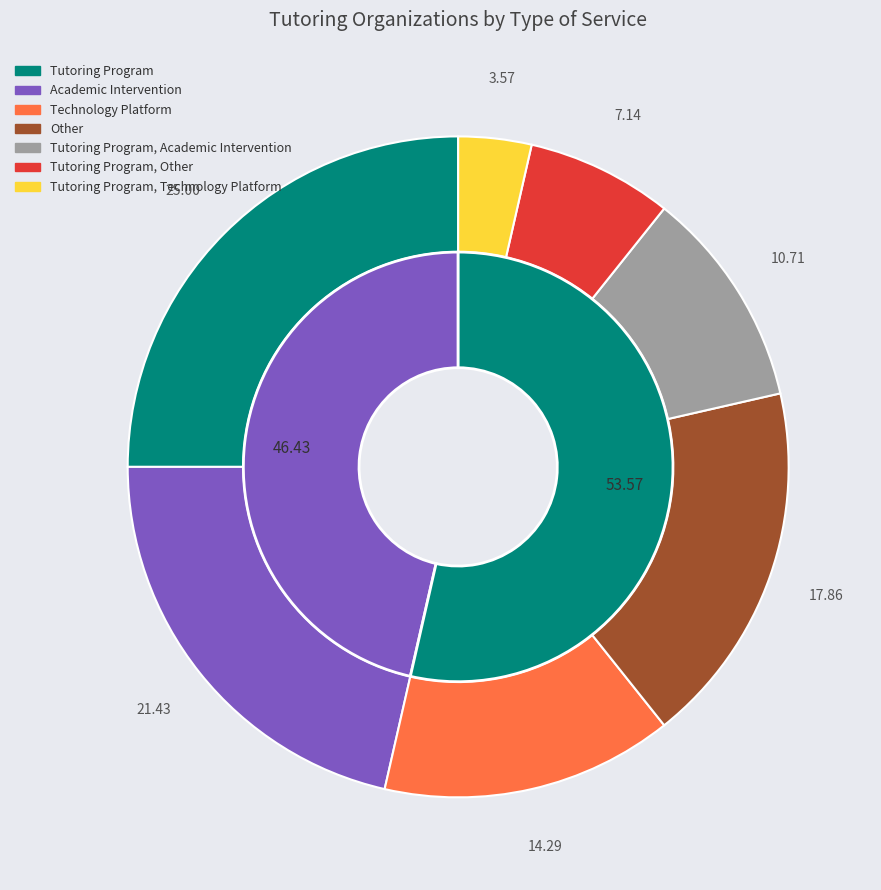

To the nearest percent, what is the average slice percentage?

14%